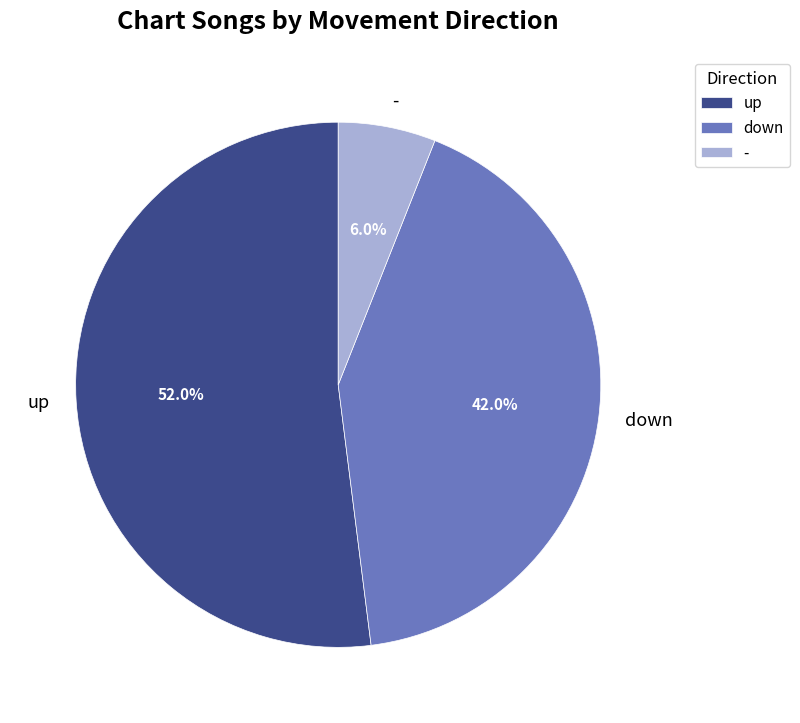

Which slice is the largest?

up